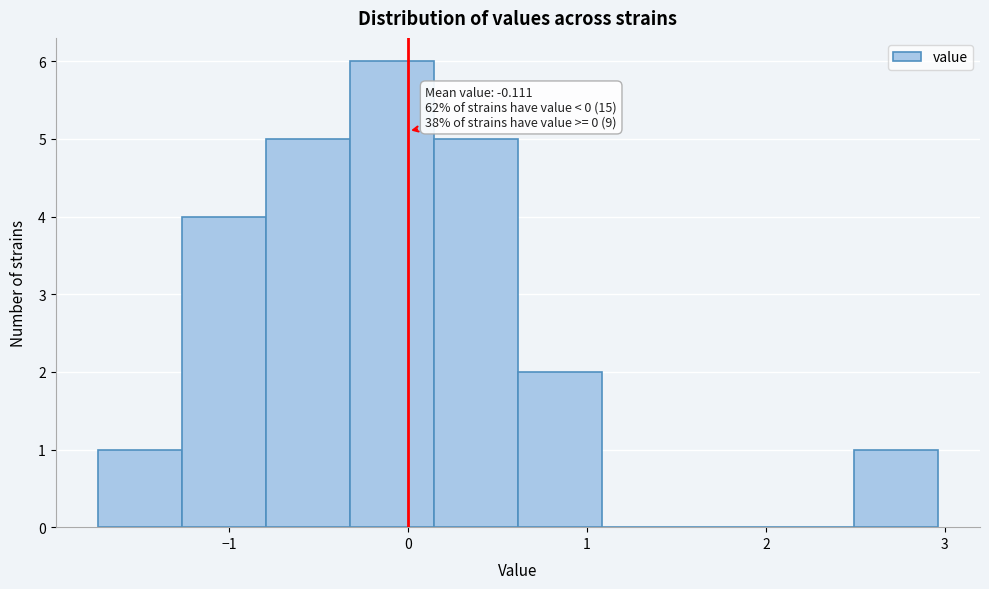

Over which range of the x-axis is the bar tallest?

-0.3 to 0.1